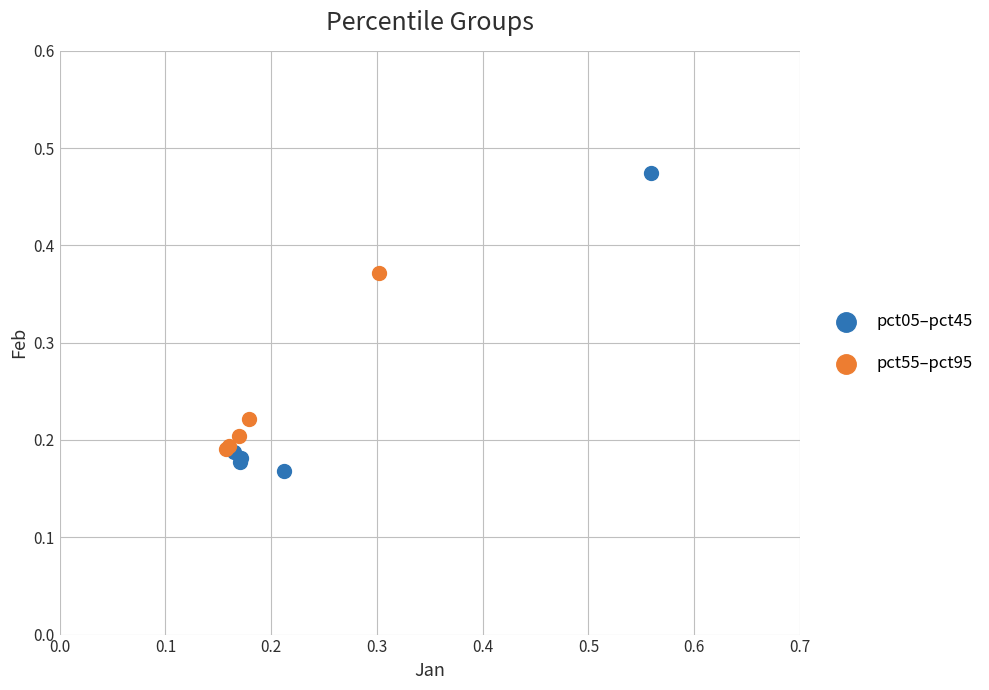

Which series has the largest Y range (max minus min)?

pct05–pct45